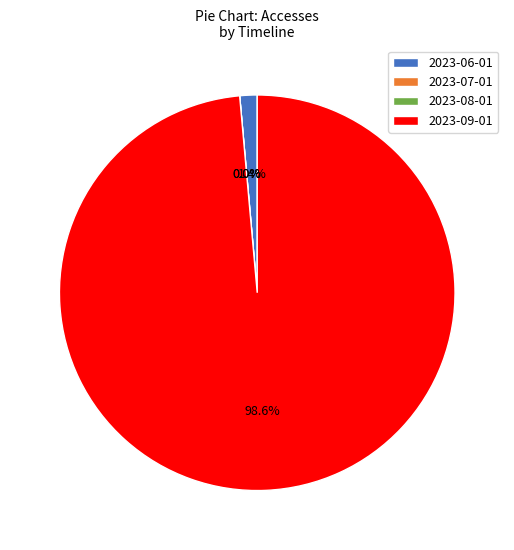

How much of the chart is everything except 2023-08-01?

100.0%